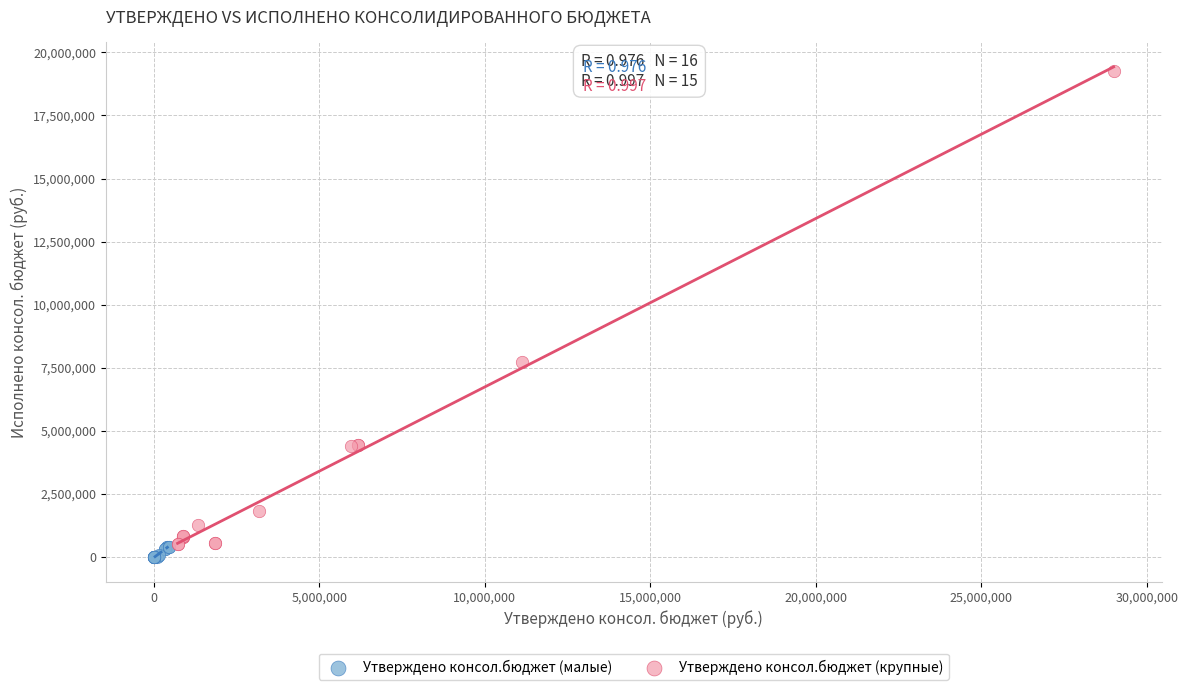

What are all the series names shown in the legend?

Утверждено консол.бюджет (малые), Утверждено консол.бюджет (крупные)